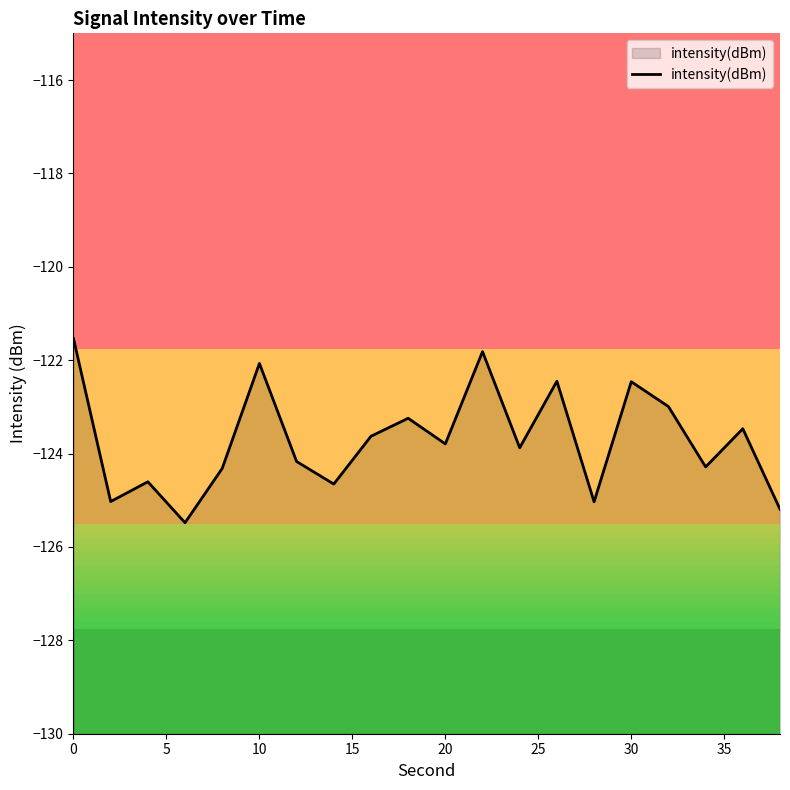

Count the number of categories in the chart.

20